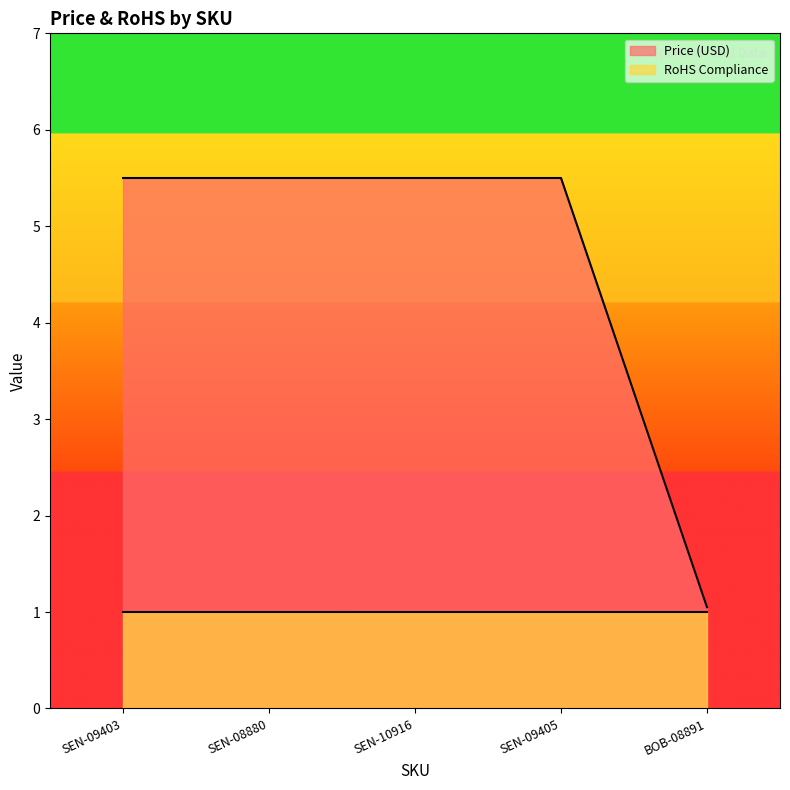

The chart shows a value of 5.5 at SEN-09403. True or false?

True